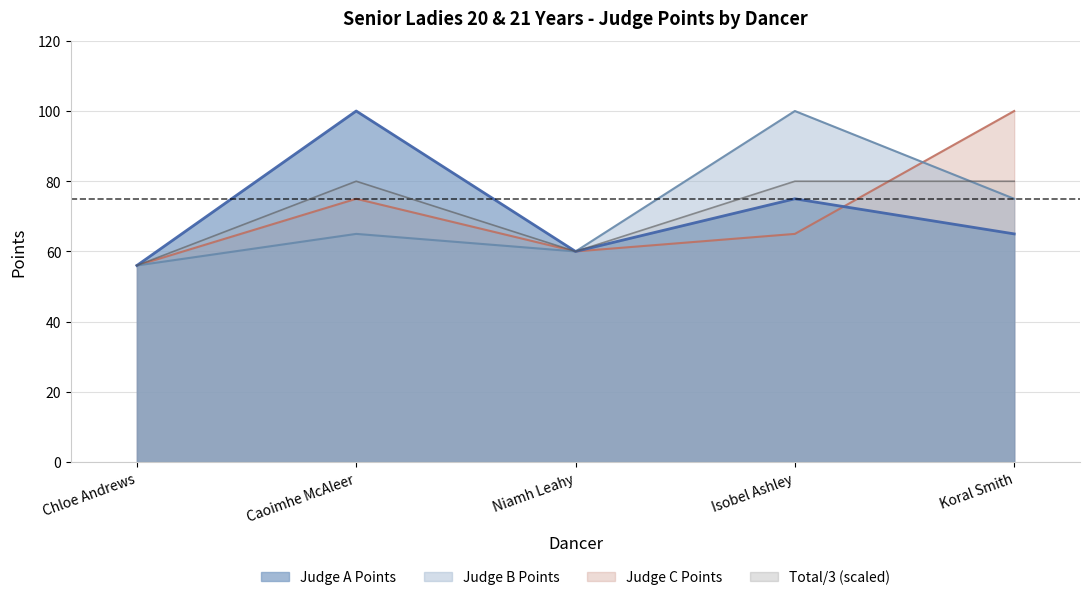

What is the minimum value shown in the chart?

56